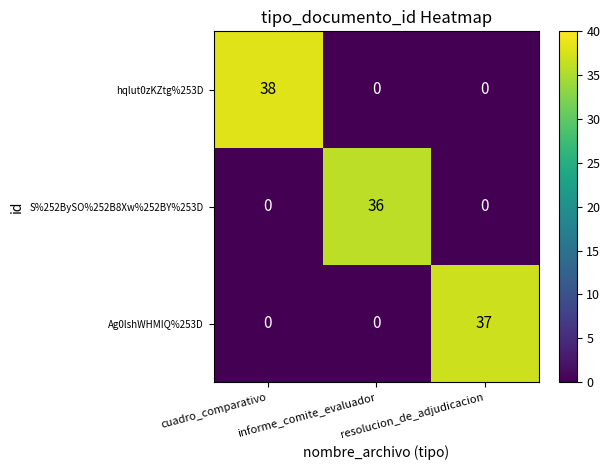

Which category has the highest value in the hqlut0zKZtg%253D series?

cuadro_comparativo